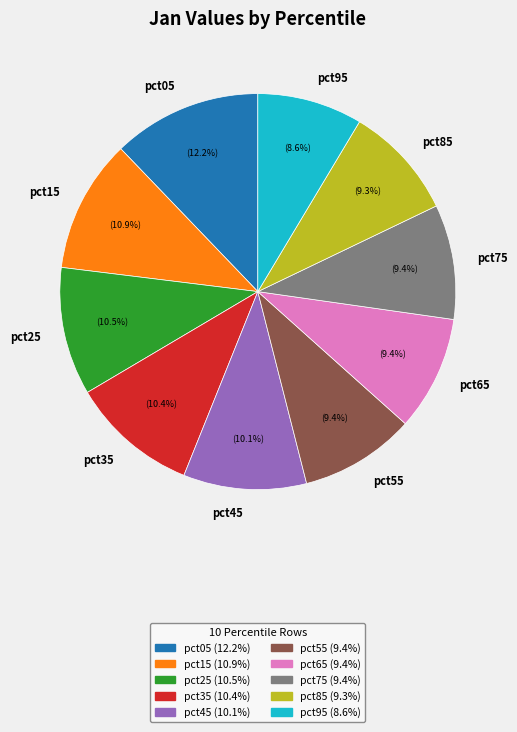

To the nearest percent, what is the average slice percentage?

10%